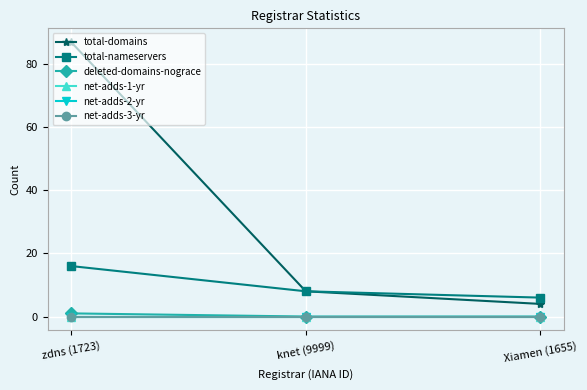

Is this an area chart (filled region under the line)?

No